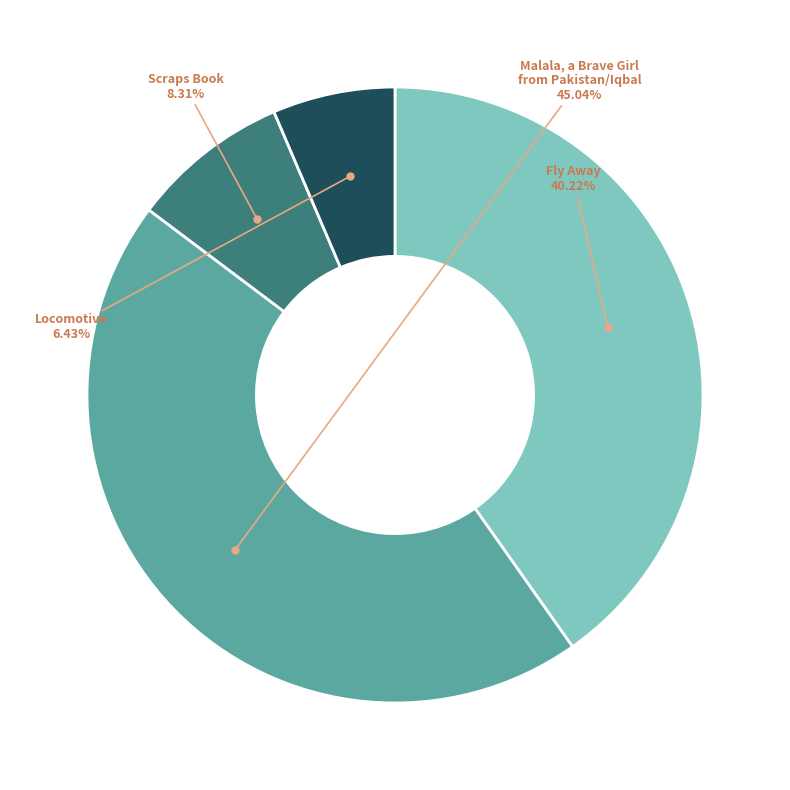

Is there any slice that represents more than half of the pie?

No